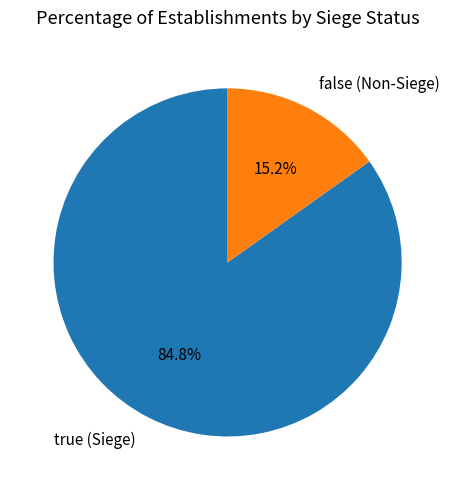

How many segments does this pie chart have?

2